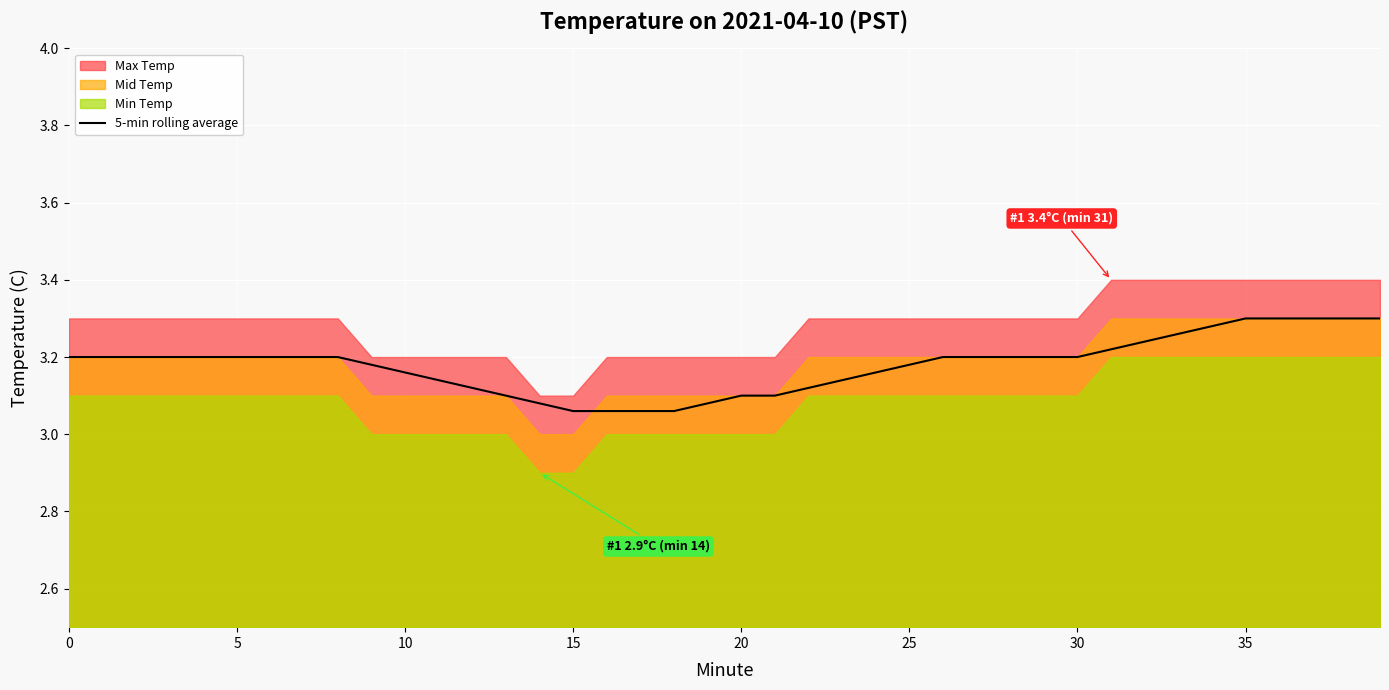

How many lines are shown in the chart?

1